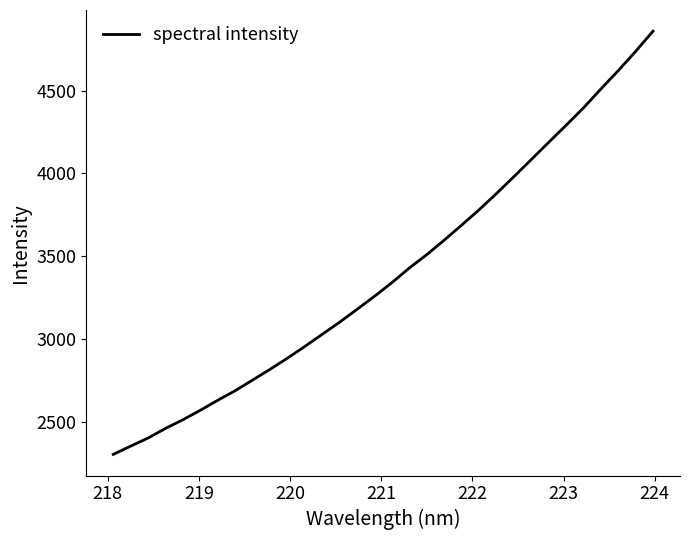

What is the maximum value shown in the chart?

4858.4